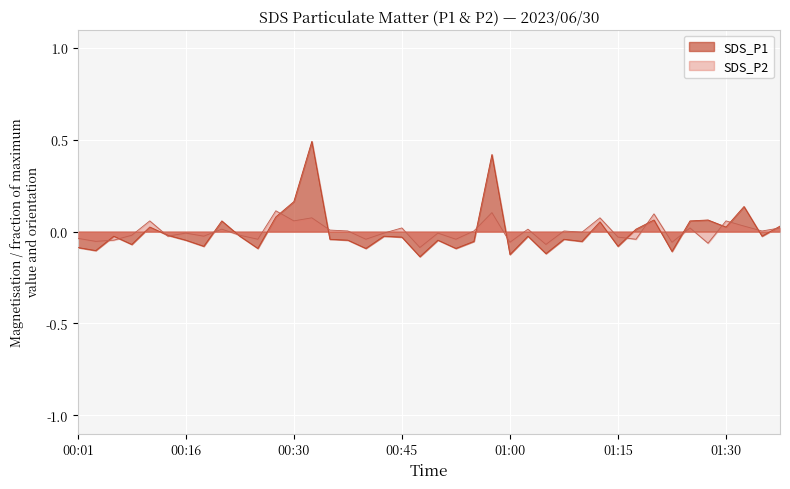

At which label does SDS_P2 first exceed 0?

00:11